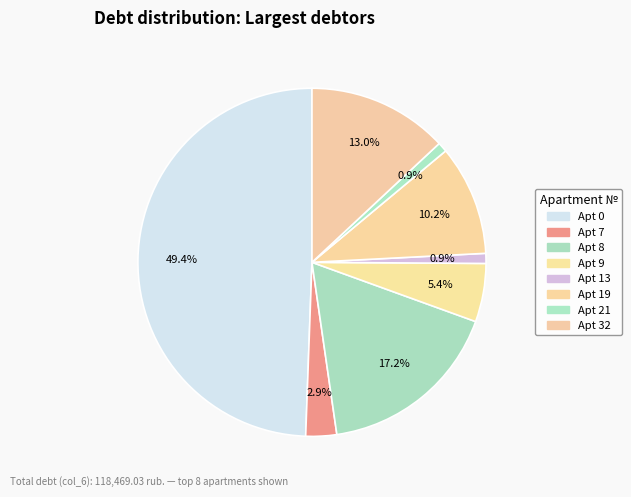

Is there a majority slice in this chart?

No